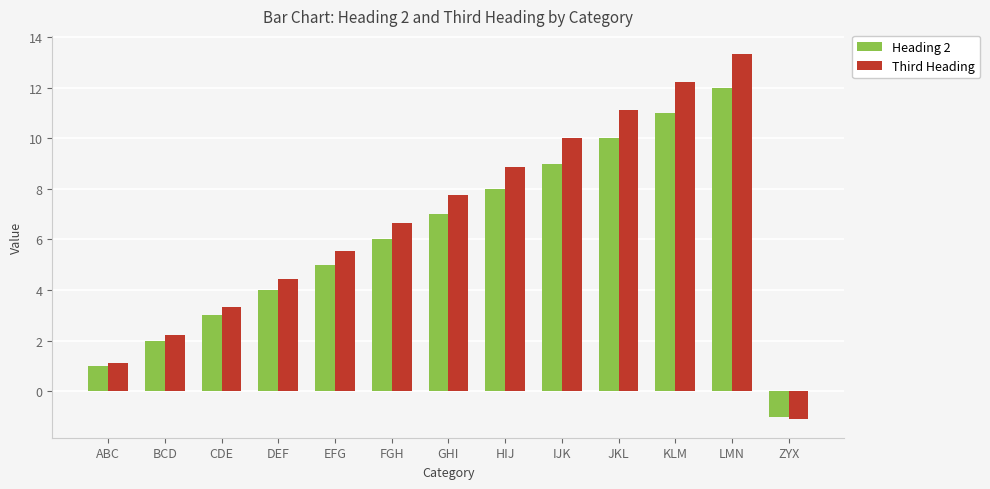

List the series in order of their overall mean, lowest first.

Heading 2, Third Heading